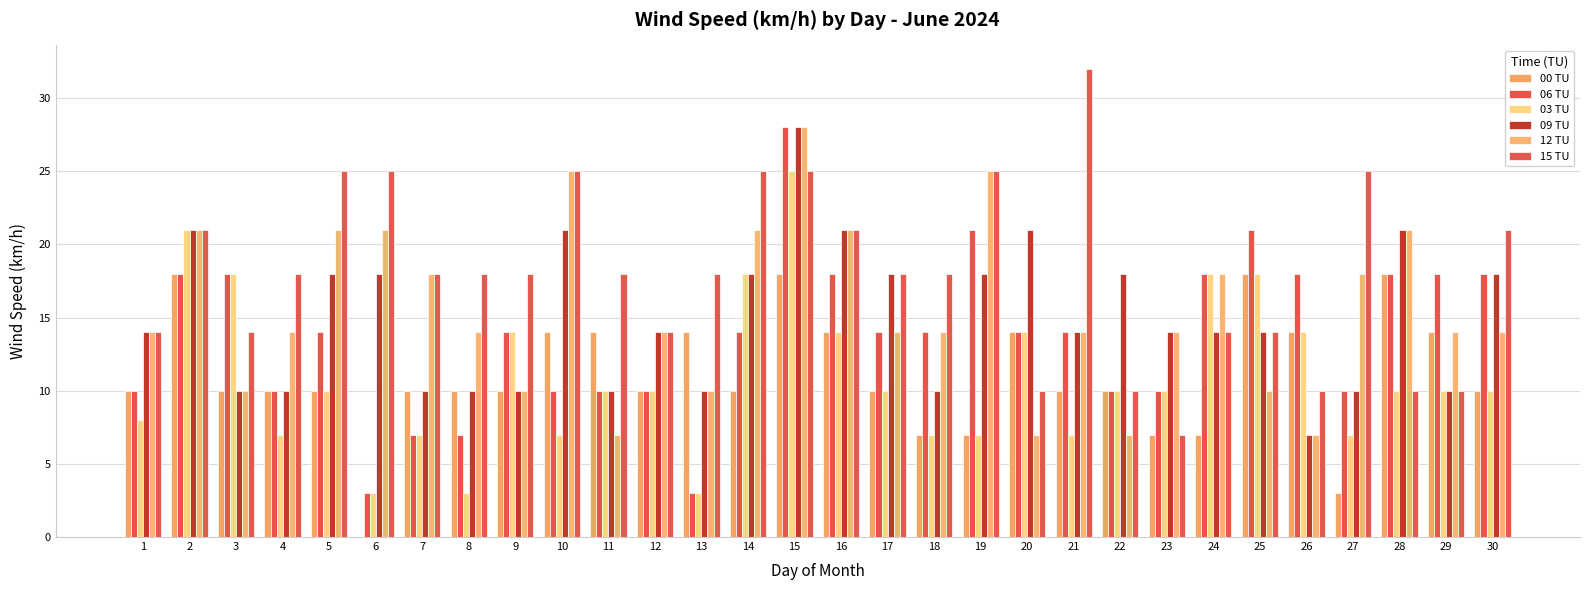

The 06 TU series shows 18 at 3. True or false?

True